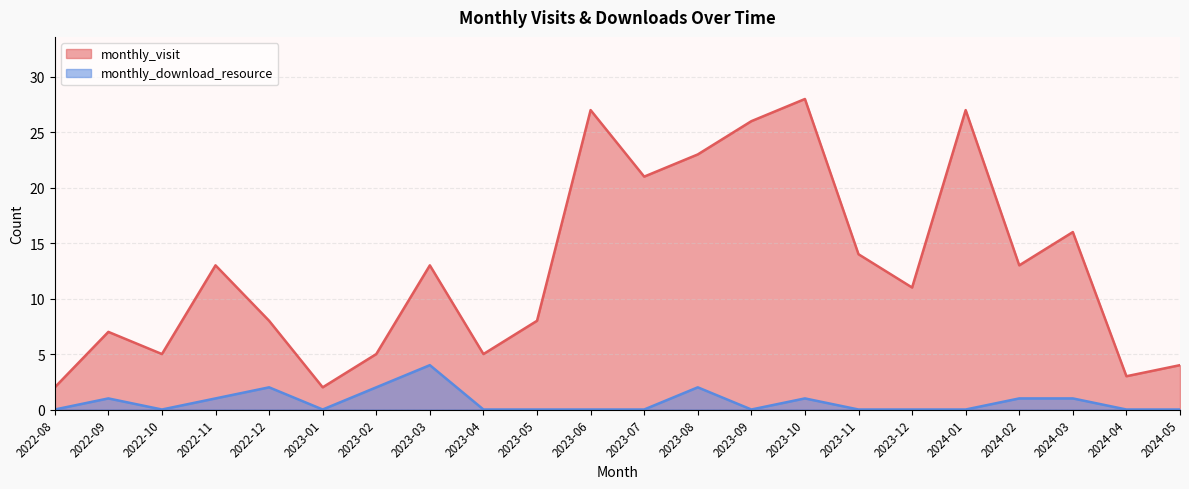

List the series in order of their peak value, highest first.

monthly_visit, monthly_download_resource